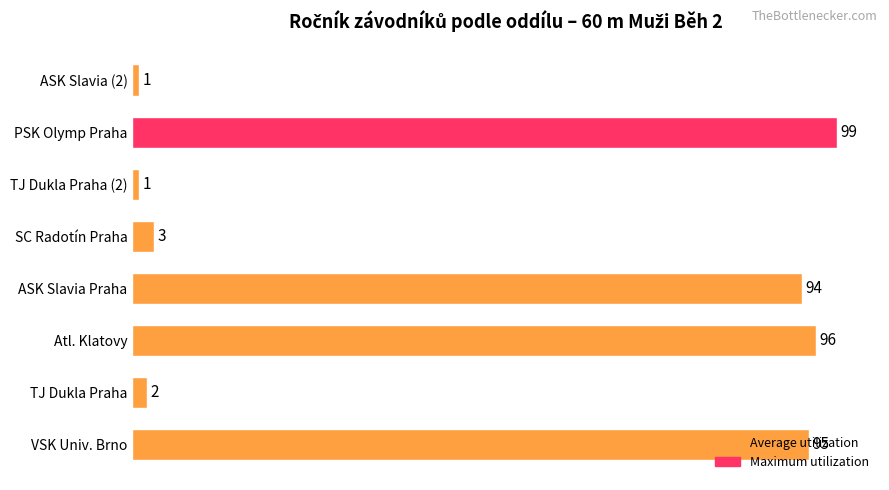

What is the difference between the maximum and minimum values?

98